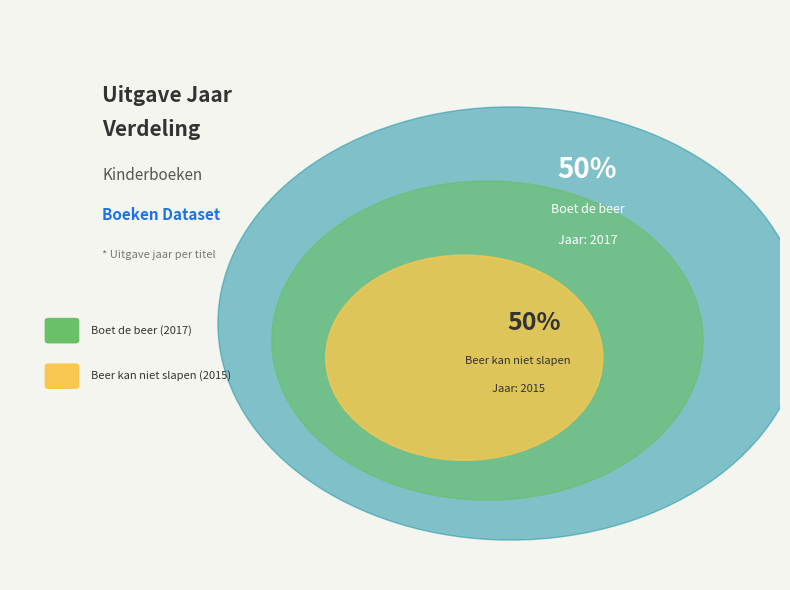

How much of the chart is everything except Beer kan niet slapen?

50.0%